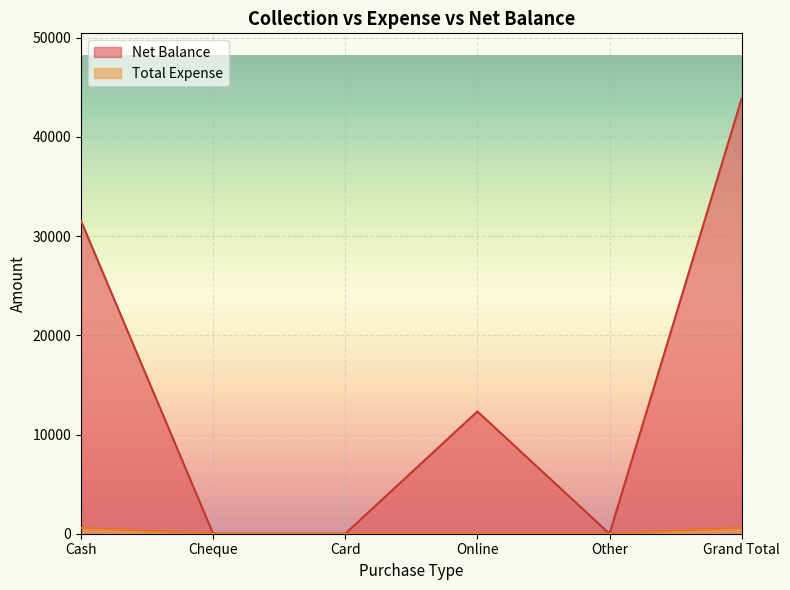

Between Cash and Online, which series saw the biggest shift?

Net Balance